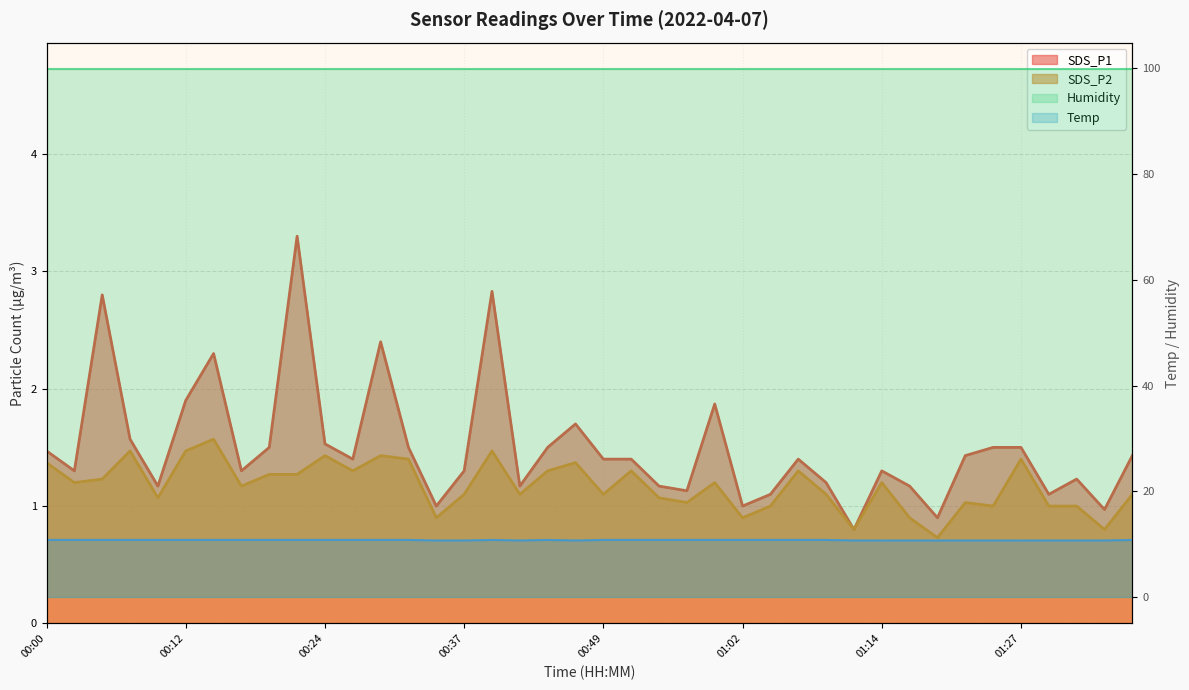

What is the maximum value for Temp?

10.8